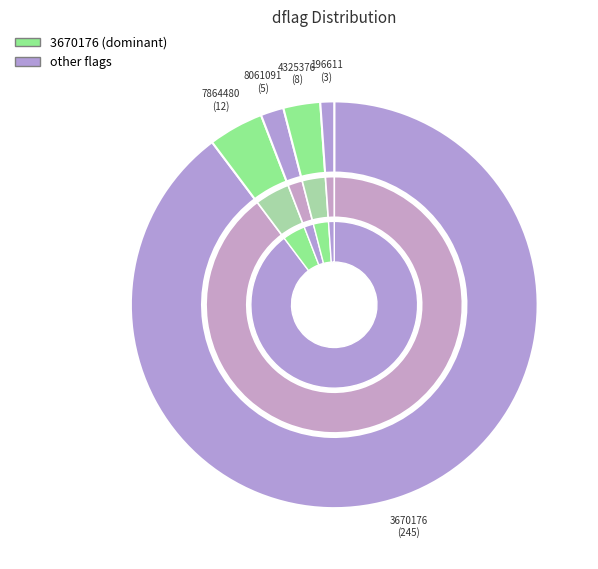

What is the majority slice?

3670176